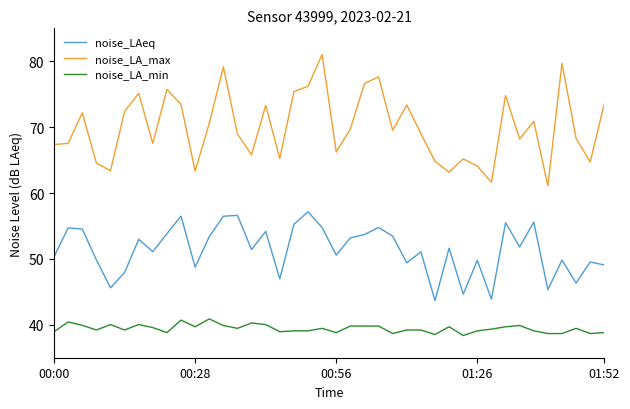

How many lines are shown in the chart?

3